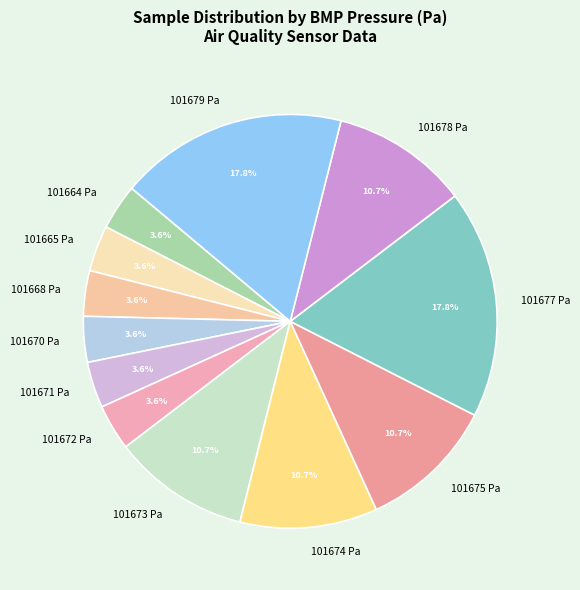

What percentage is NOT represented by 101672 Pa?

96.4%